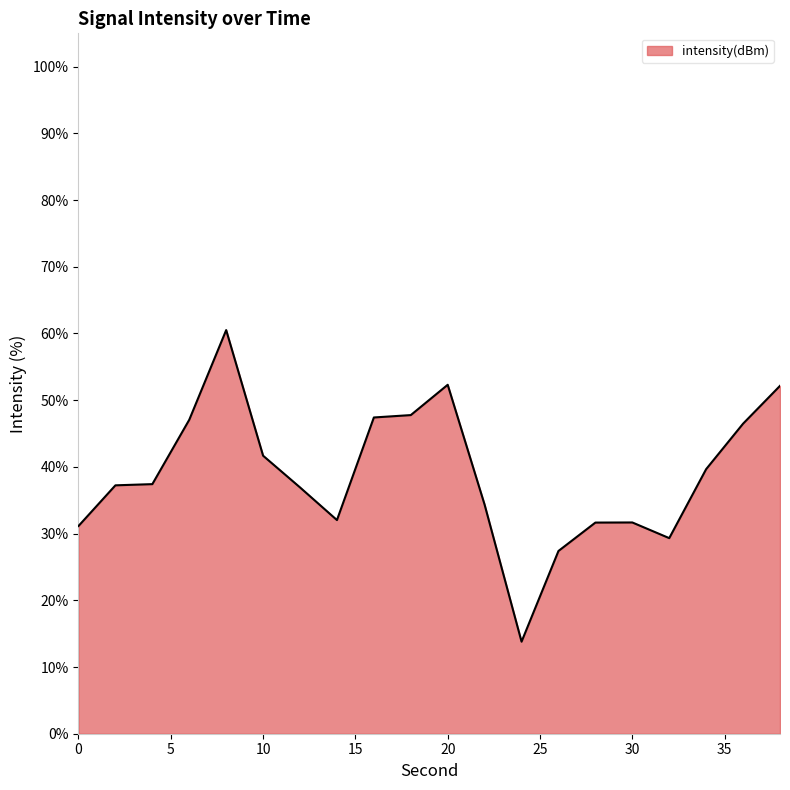

What is the difference between the maximum and minimum values?

46.7